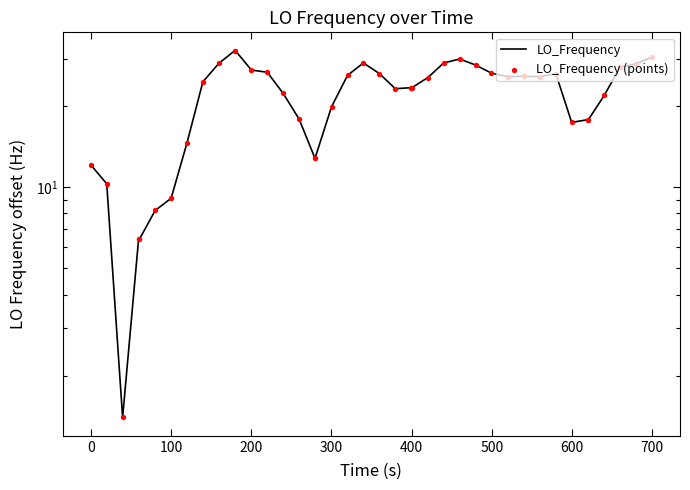

At how many categories does at least one series exceed 14?

32